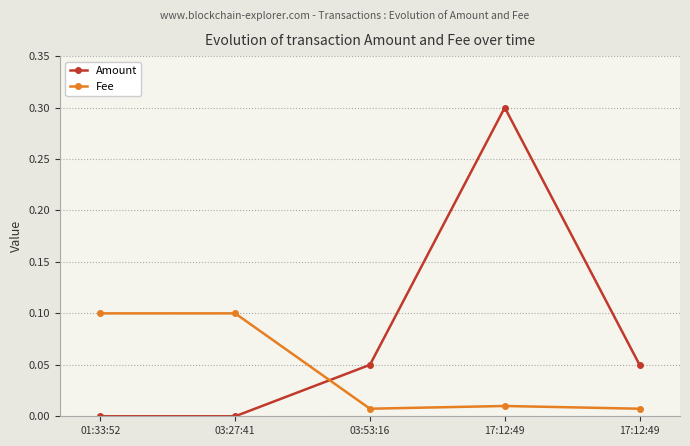

Is it true that Amount equals 0.0 at 03:27:41?

True